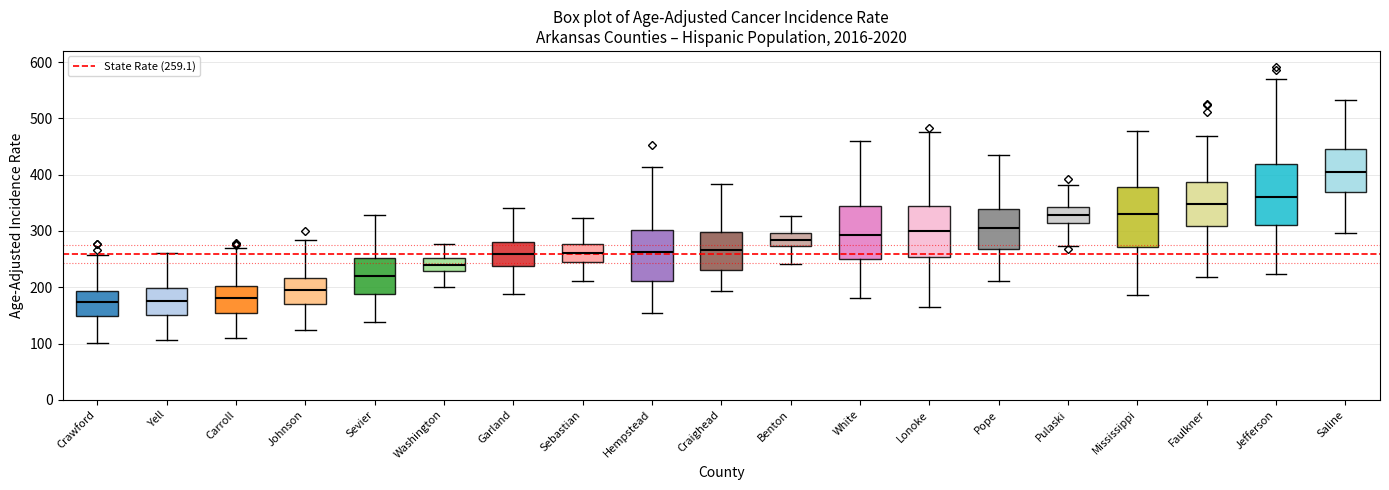

Reading left to right, read every box against the y-axis: the position of its median line, the range the box covers, and the ends of its whiskers. The values are not printed on the chart, so give them approximately, as read against the axis.

Crawford: median 170, box 150 to 190, whiskers 100 to 260
Yell: median 180, box 150 to 200, whiskers 110 to 260
Carroll: median 180, box 150 to 200, whiskers 110 to 270
Johnson: median 200, box 170 to 220, whiskers 120 to 280
Sevier: median 220, box 190 to 250, whiskers 140 to 330
Washington: median 240, box 230 to 250, whiskers 200 to 280
Garland: median 260, box 240 to 280, whiskers 190 to 340
Sebastian: median 260, box 240 to 280, whiskers 210 to 320
Hempstead: median 260, box 210 to 300, whiskers 150 to 410
Craighead: median 270, box 230 to 300, whiskers 190 to 380
Benton: median 280, box 270 to 300, whiskers 240 to 330
White: median 290, box 250 to 340, whiskers 180 to 460
Lonoke: median 300, box 250 to 340, whiskers 160 to 480
Pope: median 310, box 270 to 340, whiskers 210 to 430
Pulaski: median 330, box 310 to 340, whiskers 270 to 380
Mississippi: median 330, box 270 to 380, whiskers 190 to 480
Faulkner: median 350, box 310 to 390, whiskers 220 to 470
Jefferson: median 360, box 310 to 420, whiskers 220 to 570
Saline: median 410, box 370 to 450, whiskers 300 to 530